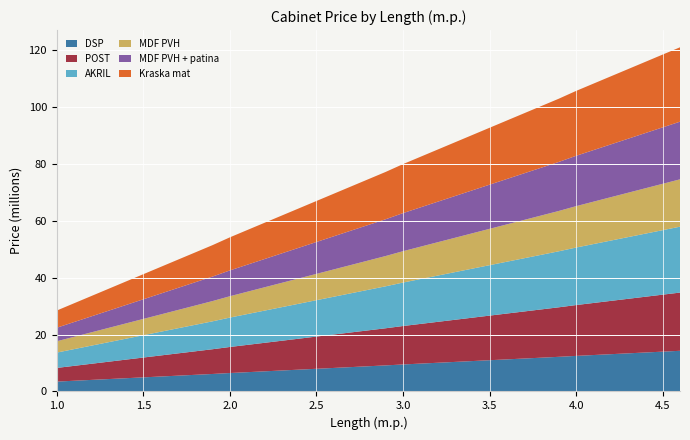

Reading left to right, extract all data points from this chart.

DSP: 1.0=3461000	1.1=3759000	1.2=4057000	1.3=4355000	1.4=4653000	1.5=4951000	1.6=5249000	1.7=5547000	1.8=5844000	1.9=6142000	2.0=6471000	2.1=6769000	2.2=7067000	2.3=7365000	2.4=7663000	2.5=7961000	2.6=8259000	2.7=8557000	2.8=8855000	2.9=9153000	3.0=9481000	3.1=9779000	3.2=10077000	3.3=10375000	3.4=10673000	3.5=10971000	3.6=11269000	3.7=11567000	3.8=11865000	3.9=12163000	4.0=12491000	4.1=12789000	4.2=13087000	4.3=13385000	4.4=13683000	4.5=13981000	4.6=14279000
POST: 1.0=4801000	1.1=5233000	1.2=5665000	1.3=6097000	1.4=6529000	1.5=6961000	1.6=7392000	1.7=7824000	1.8=8256000	1.9=8688000	2.0=9151000	2.1=9583000	2.2=10015000	2.3=10447000	2.4=10879000	2.5=11311000	2.6=11742000	2.7=12174000	2.8=12606000	2.9=13038000	3.0=13501000	3.1=13933000	3.2=14365000	3.3=14797000	3.4=15229000	3.5=15661000	3.6=16093000	3.7=16524000	3.8=16956000	3.9=17388000	4.0=17851000	4.1=18283000	4.2=18715000	4.3=19147000	4.4=19579000	4.5=20011000	4.6=20443000
AKRIL: 1.0=5387000	1.1=5877000	1.2=6368000	1.3=6859000	1.4=7349000	1.5=7840000	1.6=8330000	1.7=8821000	1.8=9311000	1.9=9802000	2.0=10323000	2.1=10814000	2.2=11304000	2.3=11795000	2.4=12285000	2.5=12776000	2.6=13266000	2.7=13757000	2.8=14247000	2.9=14738000	3.0=15259000	3.1=15750000	3.2=16240000	3.3=16731000	3.4=17221000	3.5=17712000	3.6=18202000	3.7=18693000	3.8=19183000	3.9=19674000	4.0=20195000	4.1=20686000	4.2=21176000	4.3=21667000	4.4=22157000	4.5=22648000	4.6=23138000
MDF PVH: 1.0=3972000	1.1=4321000	1.2=4670000	1.3=5019000	1.4=5368000	1.5=5717000	1.6=6066000	1.7=6415000	1.8=6764000	1.9=7113000	2.0=7493000	2.1=7842000	2.2=8191000	2.3=8540000	2.4=8889000	2.5=9238000	2.6=9587000	2.7=9936000	2.8=10285000	2.9=10634000	3.0=11014000	3.1=11363000	3.2=11712000	3.3=12061000	3.4=12410000	3.5=12759000	3.6=13108000	3.7=13457000	3.8=13806000	3.9=14155000	4.0=14535000	4.1=14884000	4.2=15233000	4.3=15582000	4.4=15931000	4.5=16280000	4.6=16629000
MDF PVH + patina: 1.0=4758000	1.1=5186000	1.2=5613000	1.3=6041000	1.4=6469000	1.5=6896000	1.6=7324000	1.7=7752000	1.8=8179000	1.9=8607000	2.0=9065000	2.1=9493000	2.2=9920000	2.3=10348000	2.4=10776000	2.5=11203000	2.6=11631000	2.7=12059000	2.8=12486000	2.9=12914000	3.0=13372000	3.1=13800000	3.2=14228000	3.3=14655000	3.4=15083000	3.5=15511000	3.6=15938000	3.7=16366000	3.8=16794000	3.9=17221000	4.0=17680000	4.1=18107000	4.2=18535000	4.3=18962000	4.4=19390000	4.5=19818000	4.6=20245000
Kraska mat: 1.0=6035000	1.1=6591000	1.2=7146000	1.3=7702000	1.4=8257000	1.5=8812000	1.6=9368000	1.7=9923000	1.8=10478000	1.9=11034000	2.0=11620000	2.1=12175000	2.2=12731000	2.3=13286000	2.4=13841000	2.5=14397000	2.6=14952000	2.7=15508000	2.8=16063000	2.9=16618000	3.0=17204000	3.1=17760000	3.2=18315000	3.3=18871000	3.4=19426000	3.5=19981000	3.6=20537000	3.7=21092000	3.8=21648000	3.9=22203000	4.0=22789000	4.1=23344000	4.2=23900000	4.3=24455000	4.4=25011000	4.5=25566000	4.6=26121000